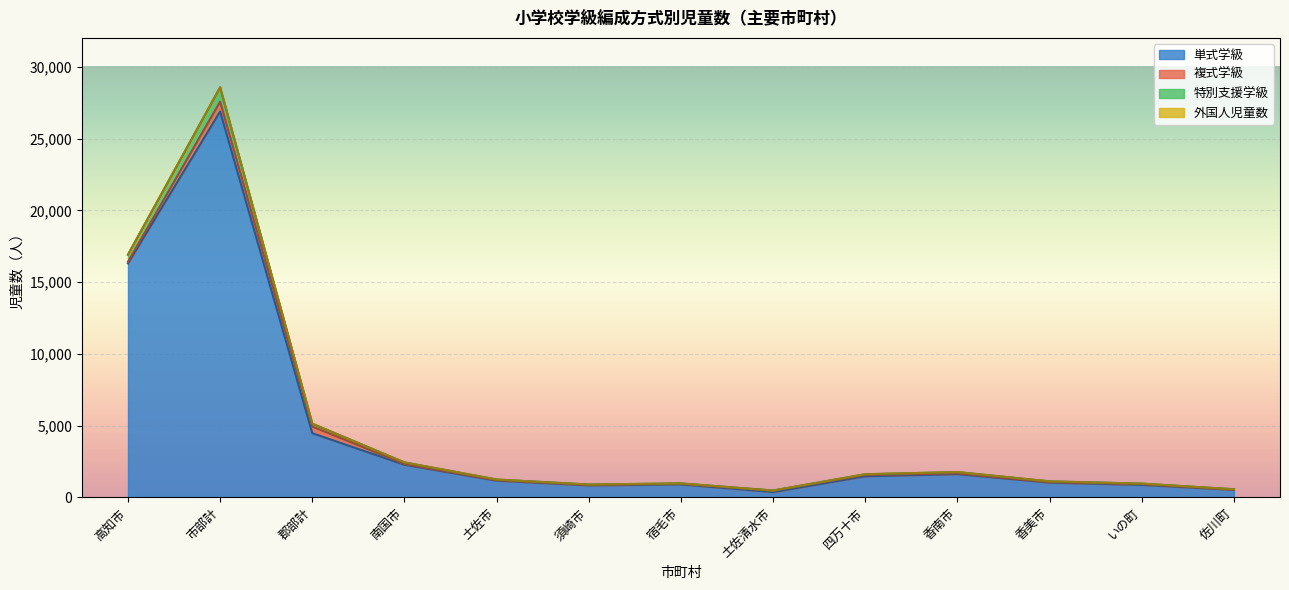

Which series changed the most between 土佐清水市 and 香美市?

単式学級